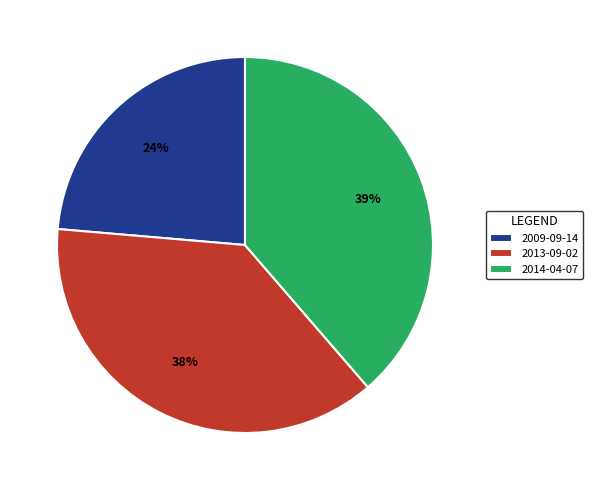

The 2013-09-02 slice represents 38% of the pie. True or false?

True